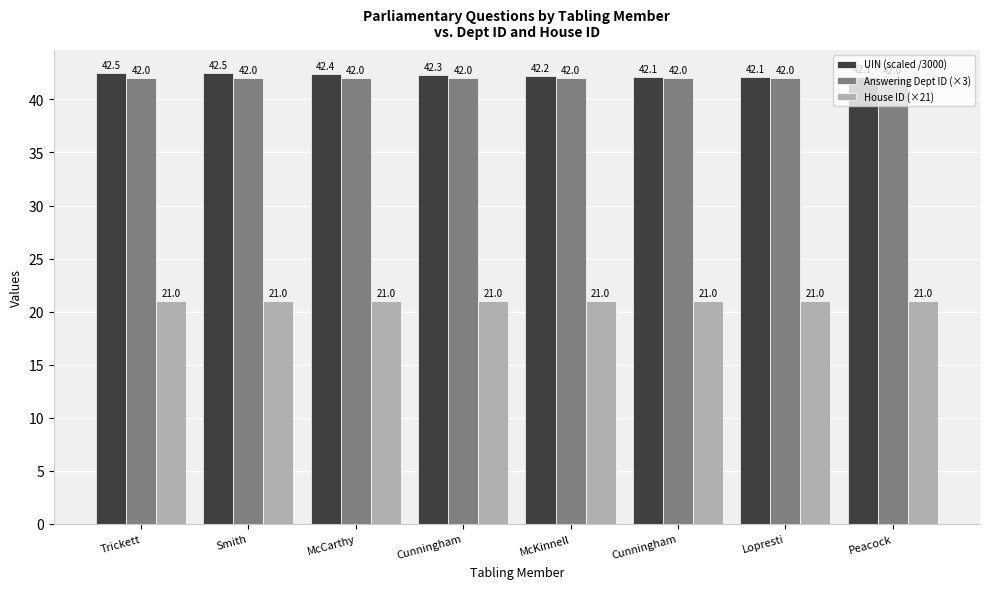

What is the label of the 8th bar from the right?

Trickett